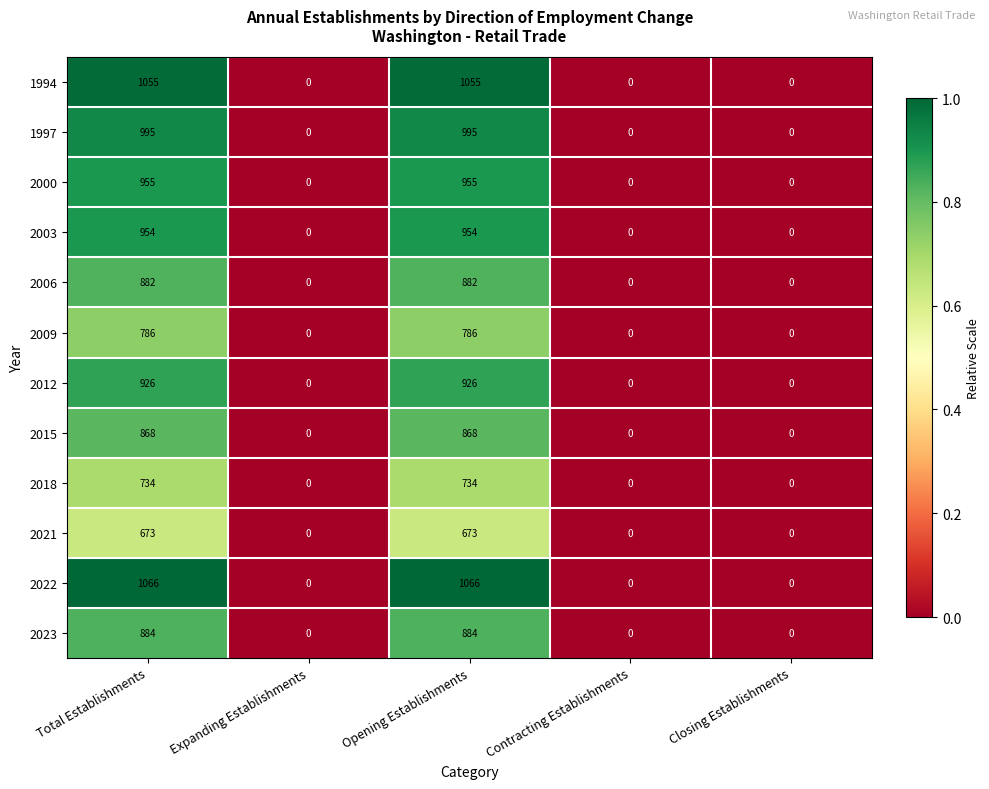

What is the average value of the 1997 series?

398